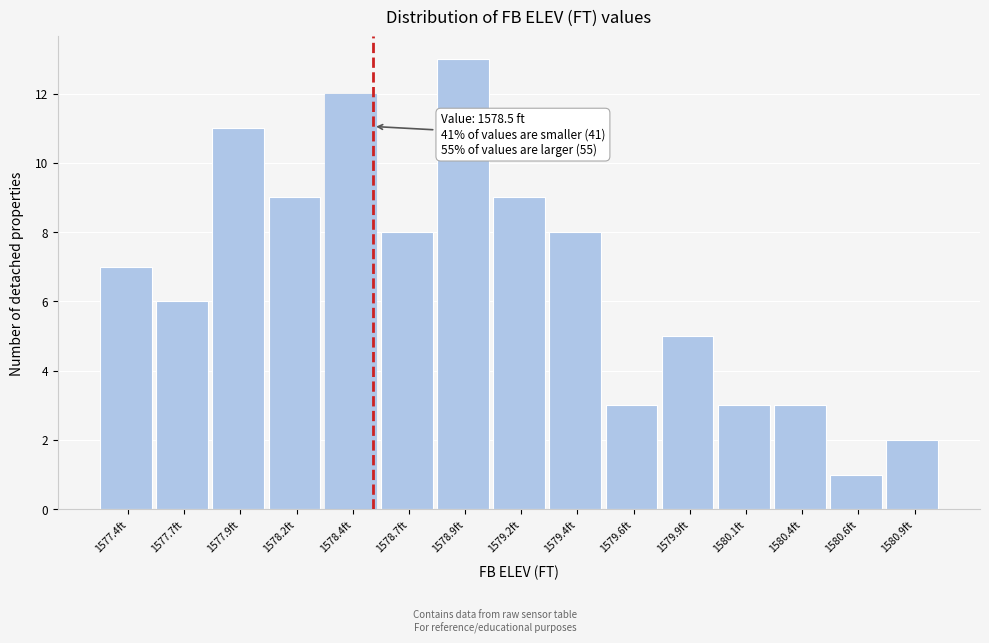

Reading left to right, what are all the values shown in this chart?

7	6	11	9	12	8	13	9	8	3	5	3	3	1	2